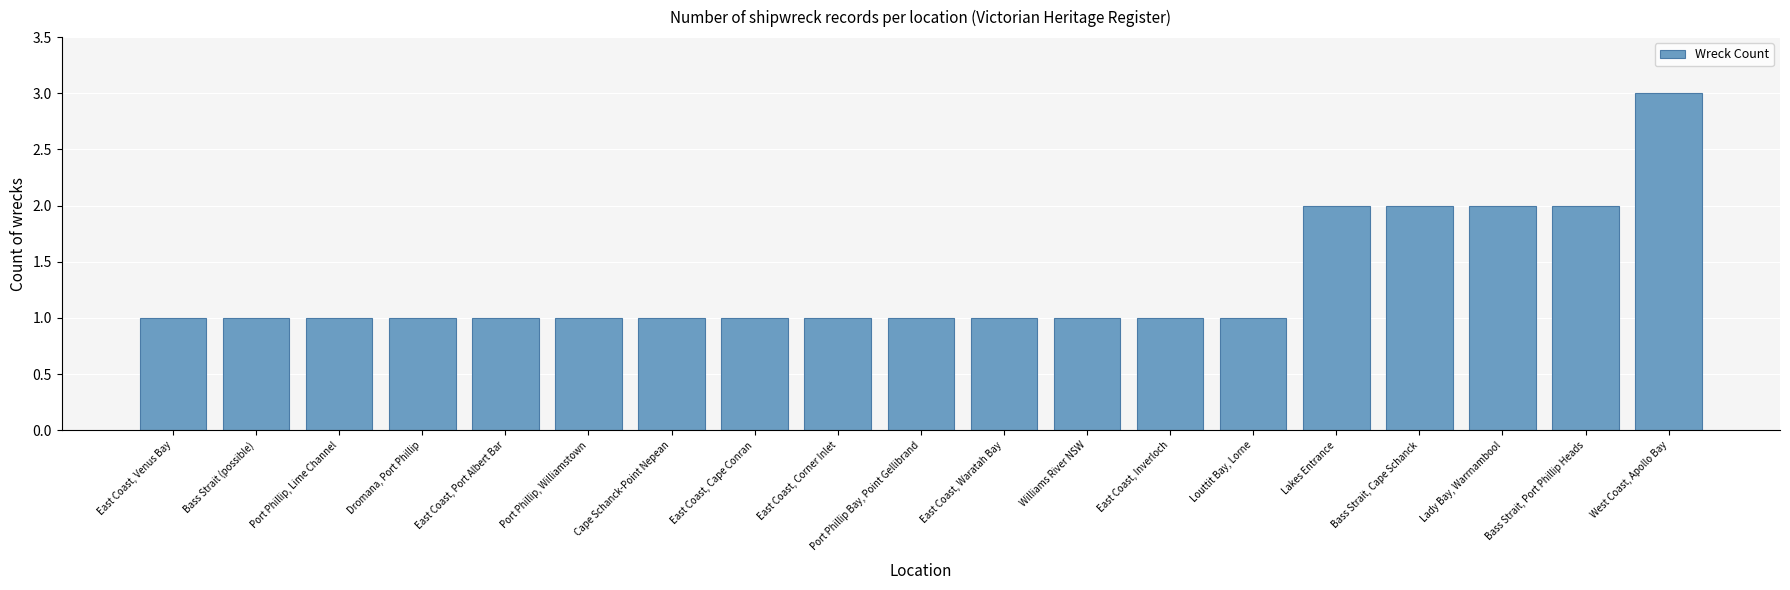

How many bars are there in total?

19